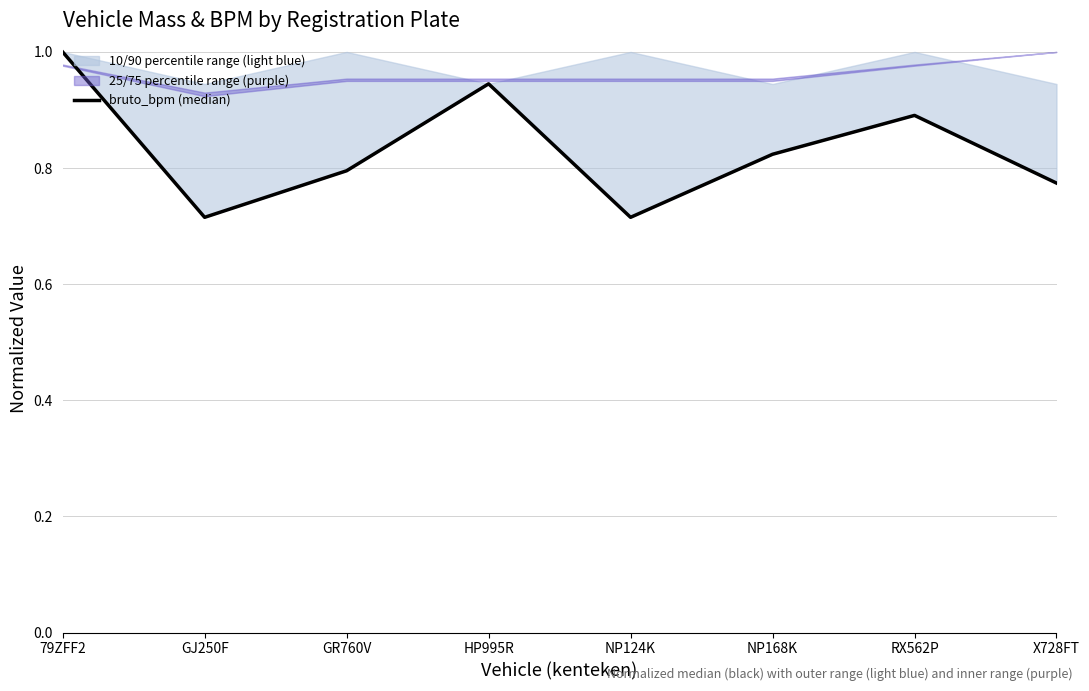

Read the value at X728FT.

0.8